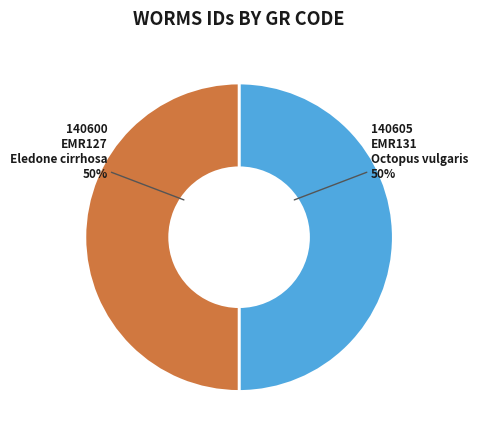

What is the smallest slice in the pie chart?

EMR127